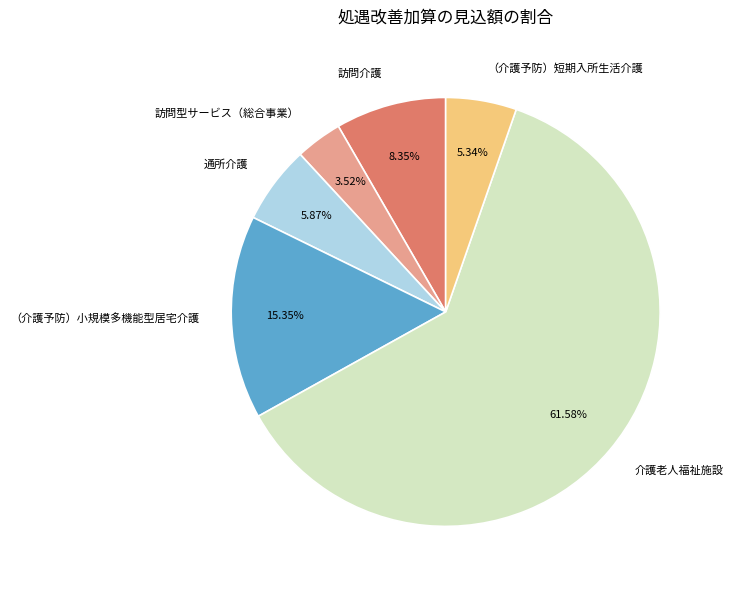

To the nearest percent, what is the difference between the 訪問介護 and （介護予防）小規模多機能型居宅介護 slice percentages?

7%